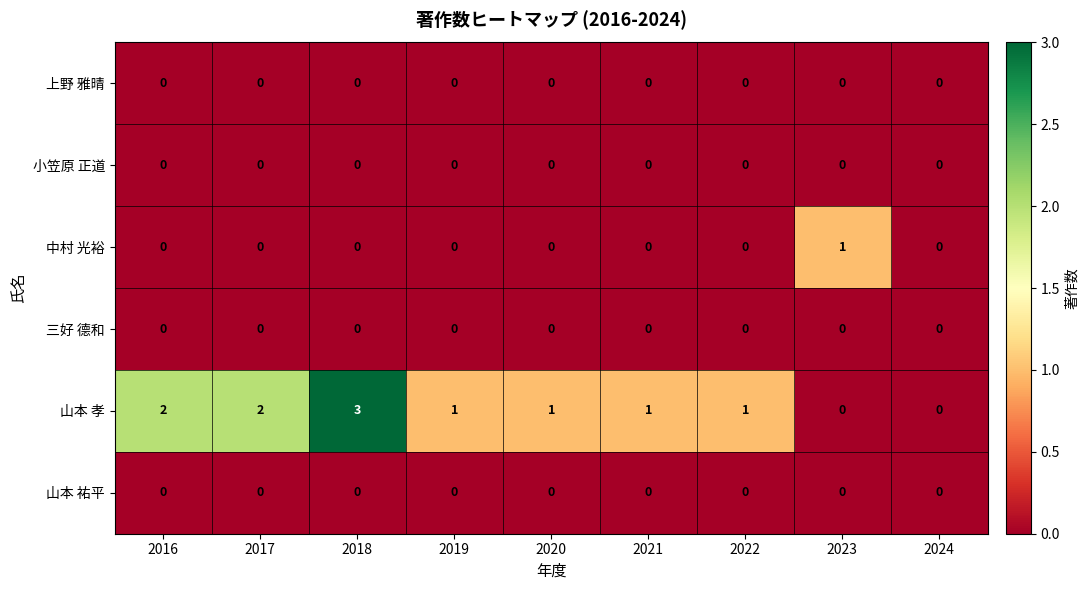

The value of 山本 孝 at 2020 is 1. True or false?

True